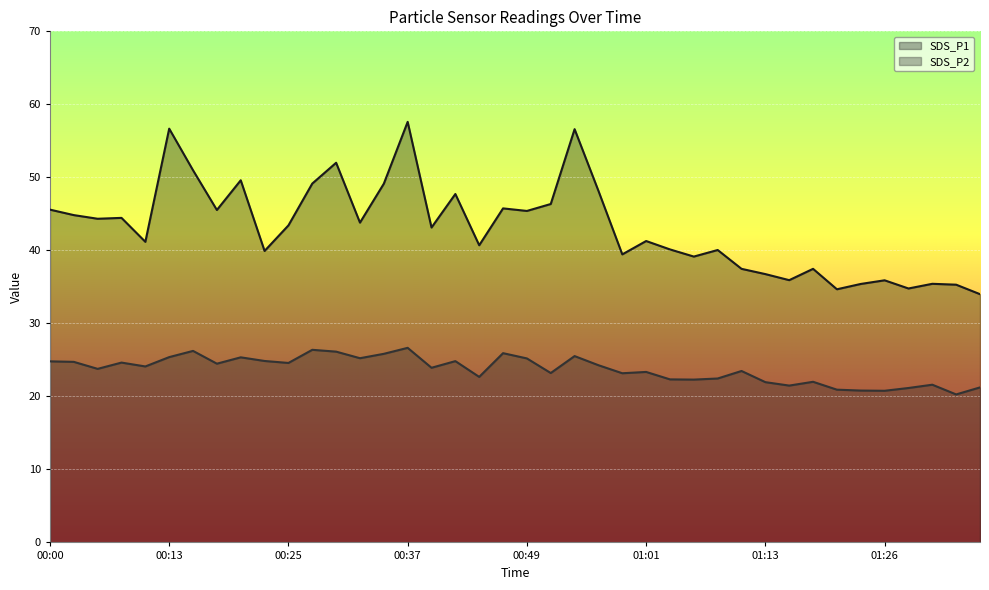

Which series has the largest total across all categories?

SDS_P1